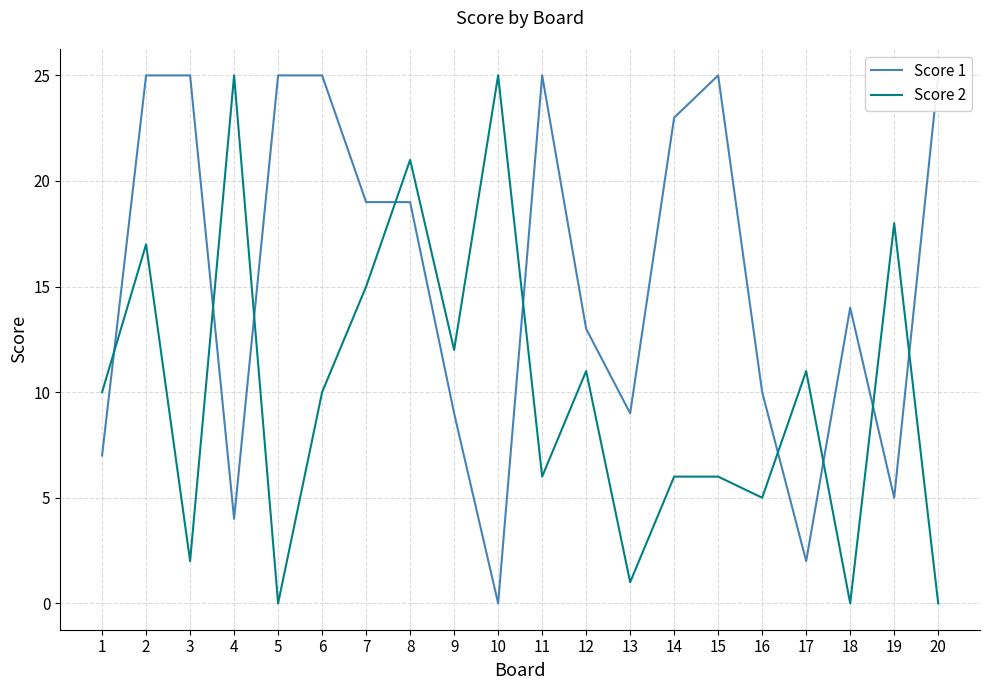

Is the value of Score 1 at 7 greater than the value of Score 2 at 9?

Yes